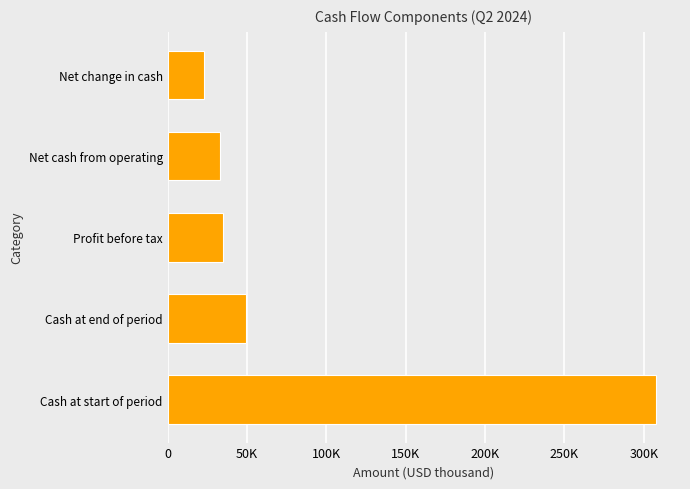

Are the bars horizontal?

Yes